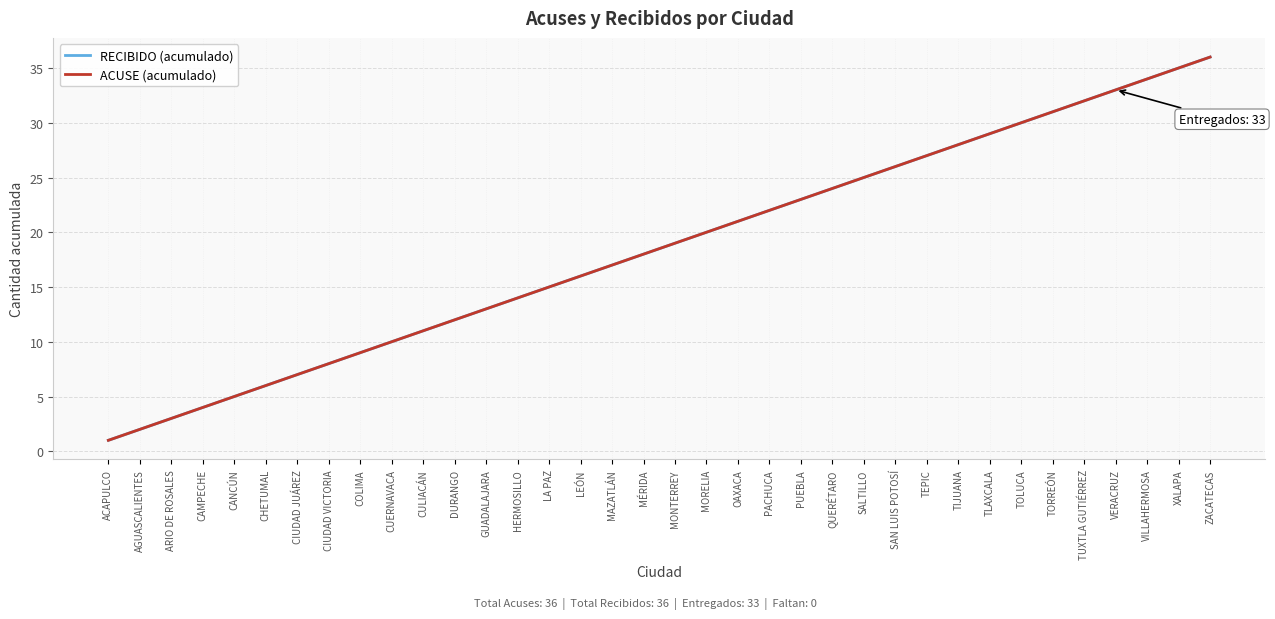

What is the average value of the ACUSE (acumulado) series?

18